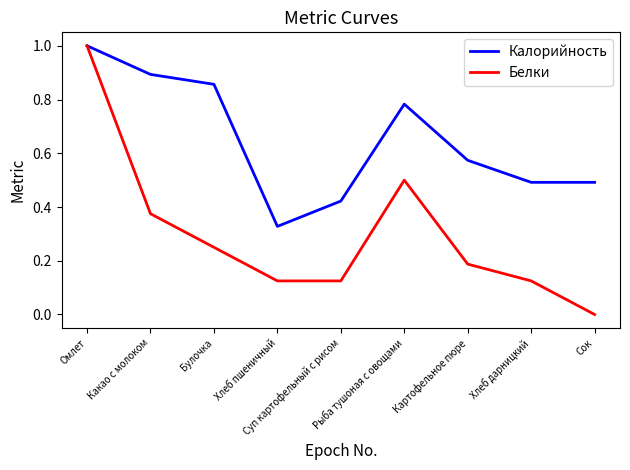

Is the value of Белки at Картофельное пюре greater than the value of Калорийность at Какао с молоком?

No